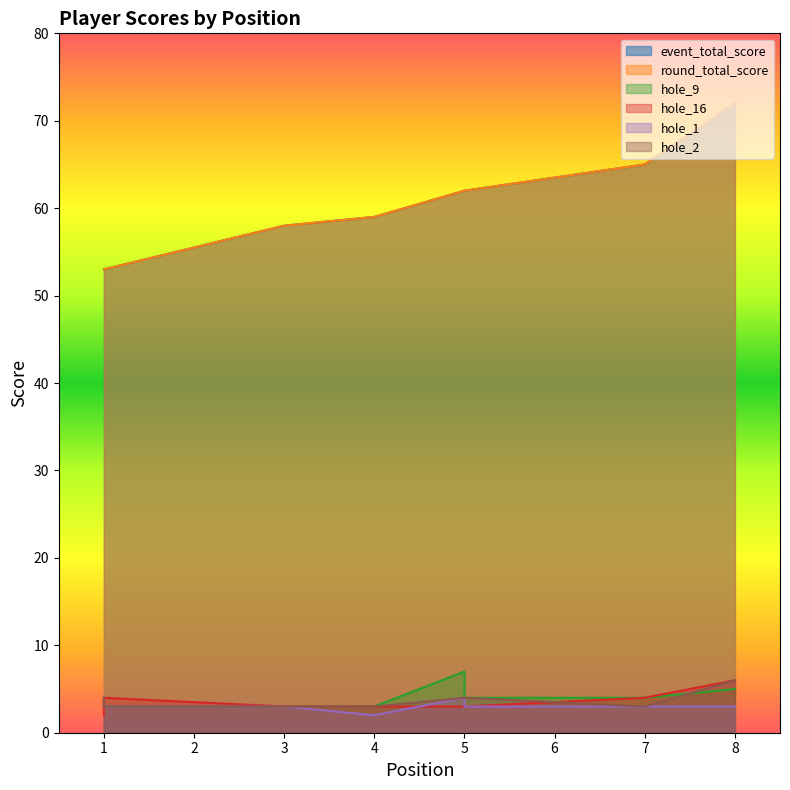

How many distinct data groups are displayed?

6